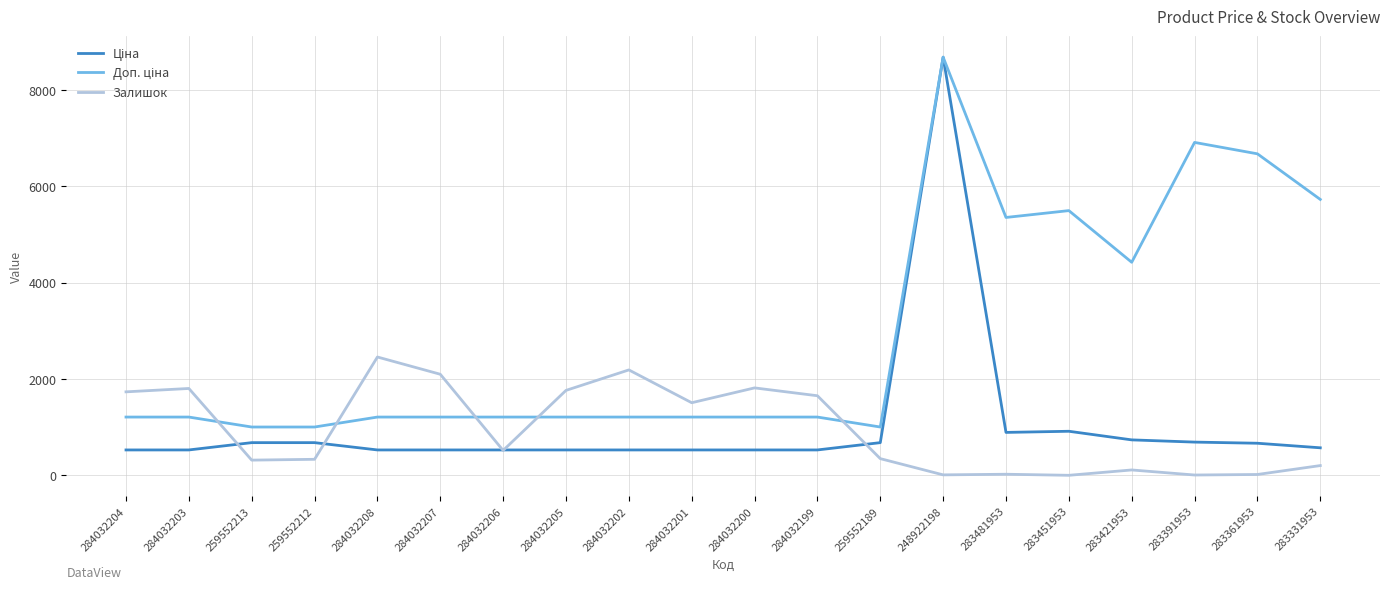

What is the maximum value shown in the chart?

8679.5